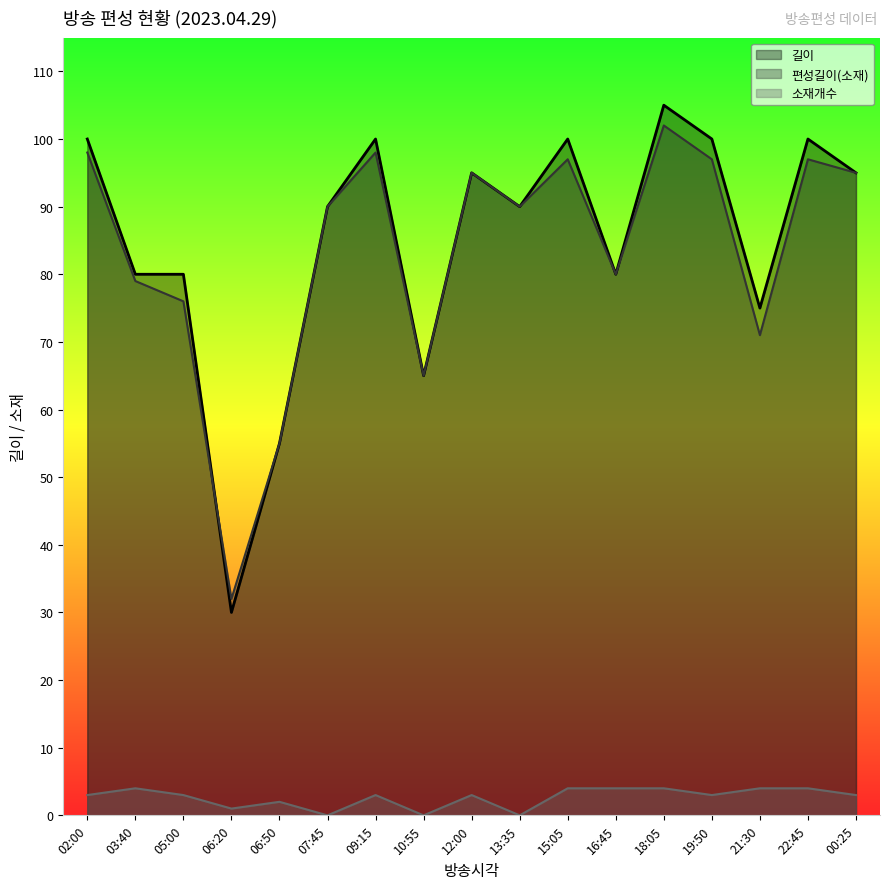

What is the difference between the highest and lowest values at 09:15?

97